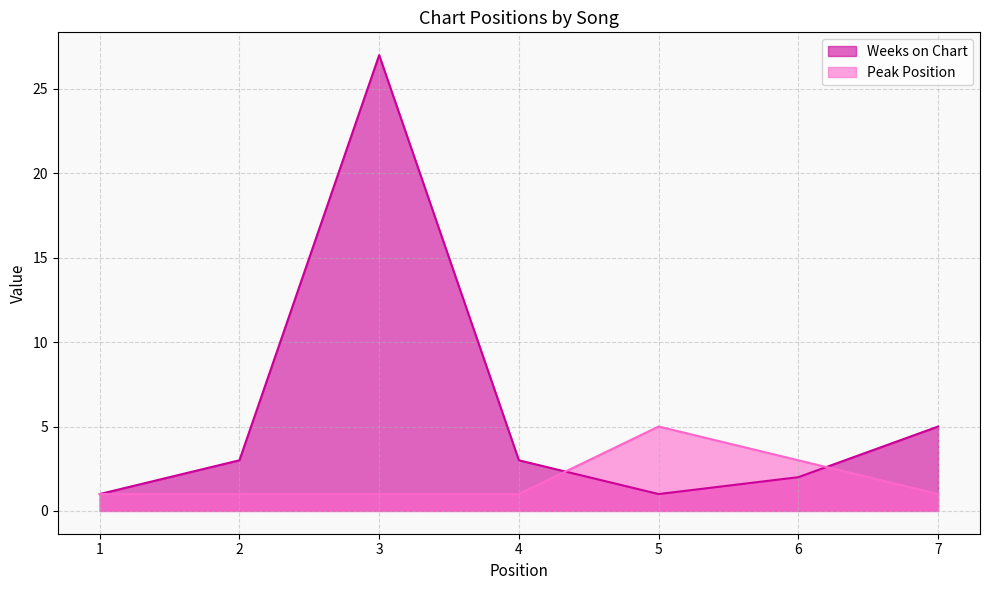

Which has a higher value, 7 or 5?

7